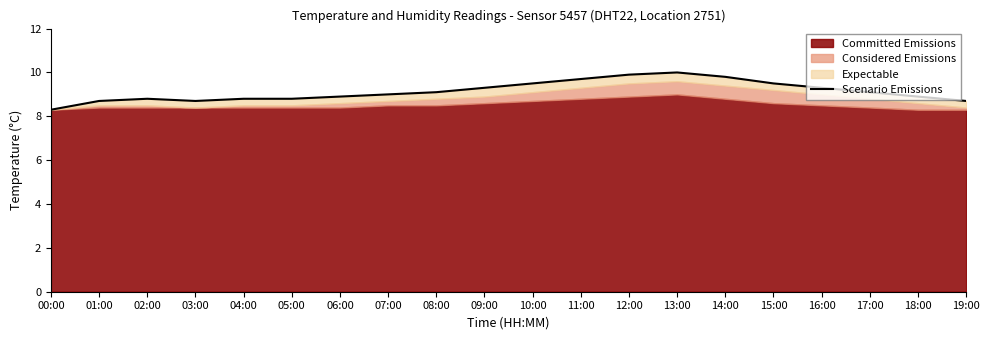

Is it true that the value at 10:00 is 9.5?

True